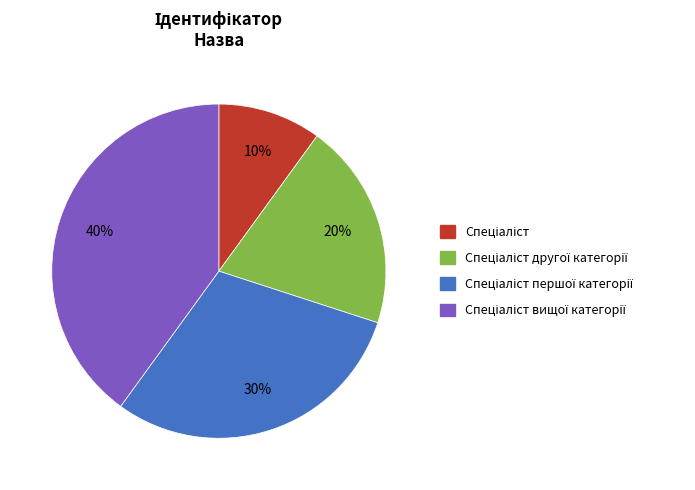

Does any single category account for the majority?

No